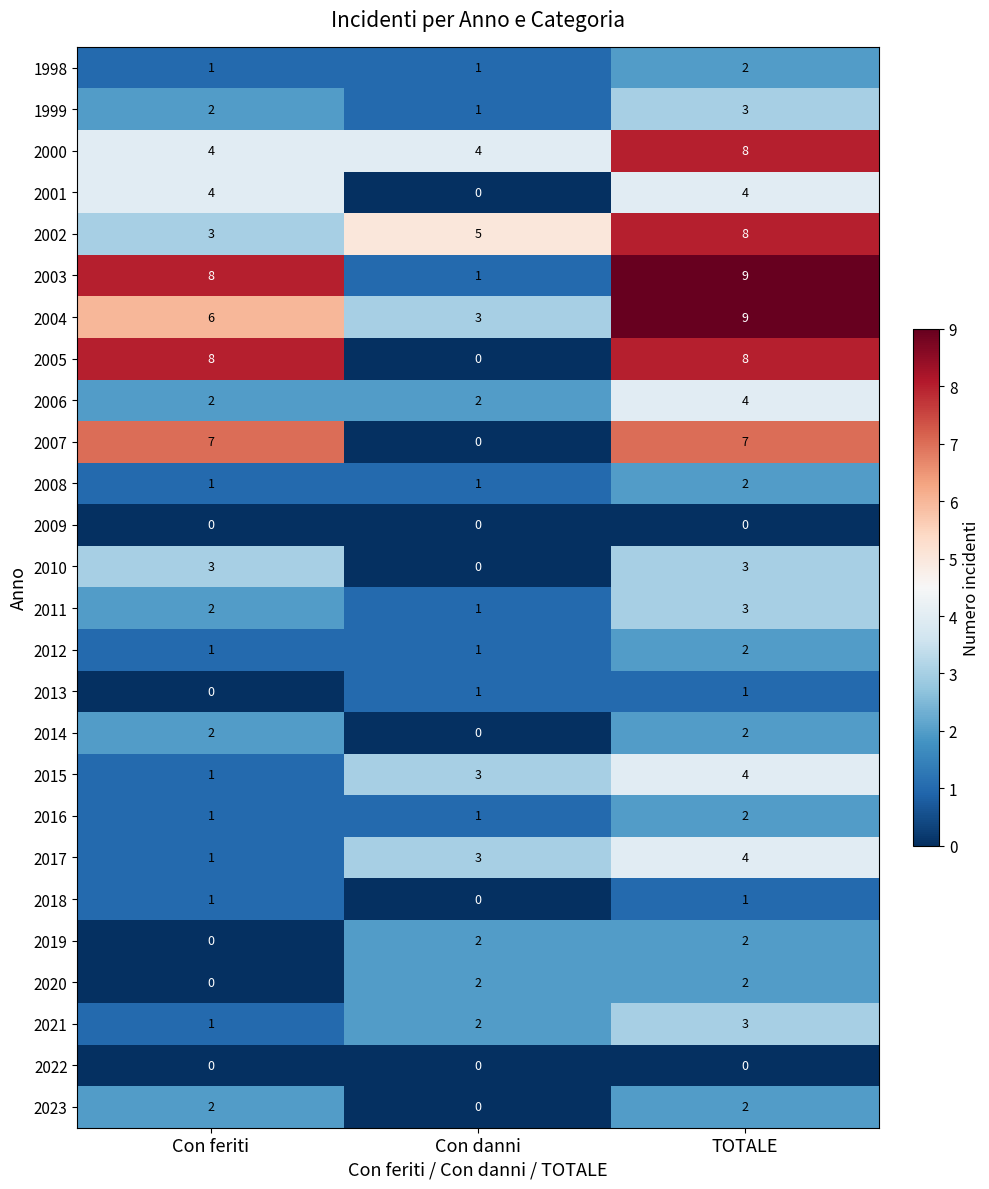

The value of 2004 at Con feriti is 6. True or false?

True